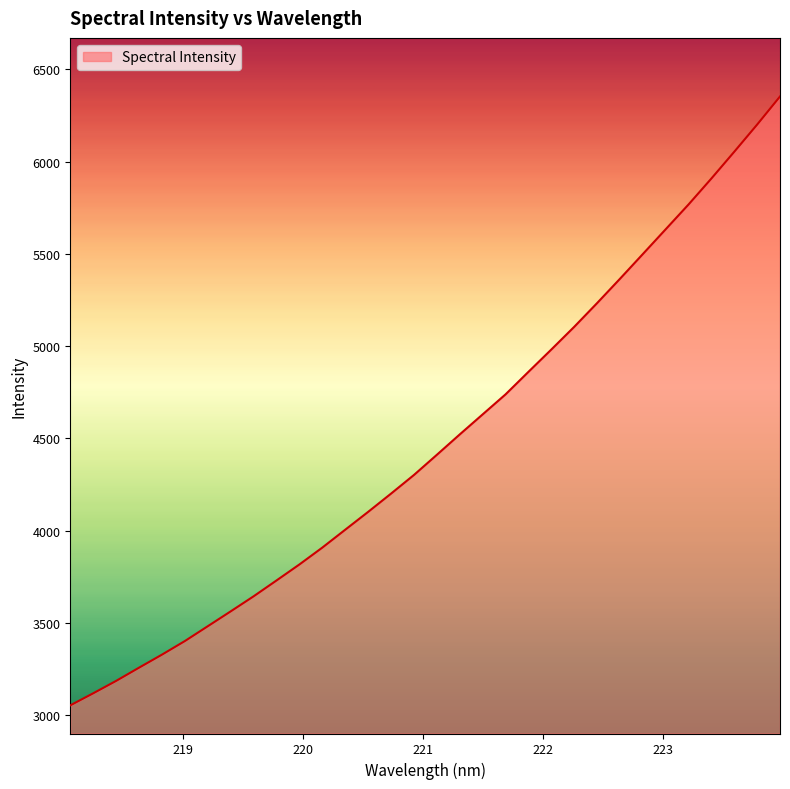

What is the maximum value shown in the chart?

6353.1